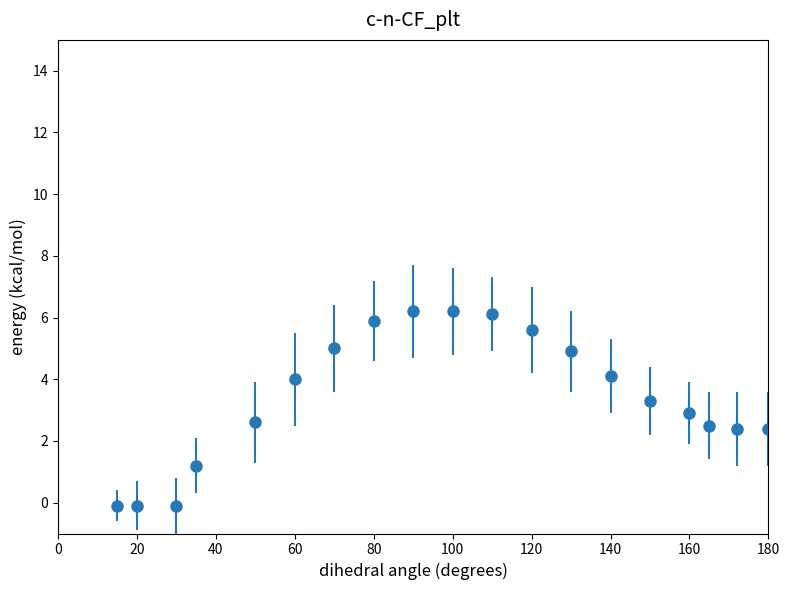

What is the greatest value displayed?

6.2